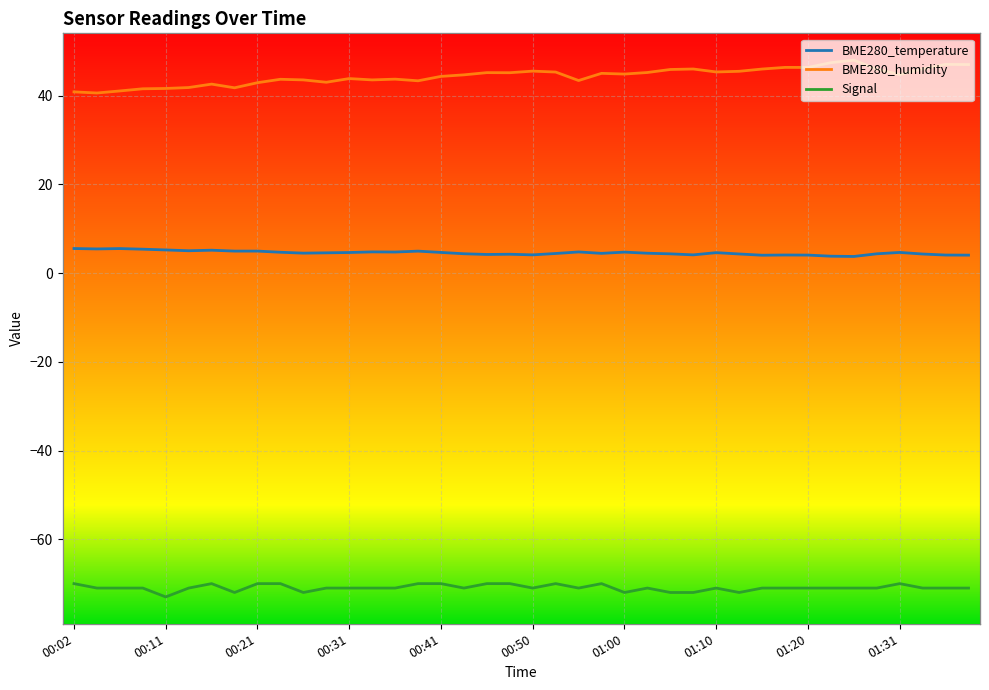

What value does the Signal series have at 01:05?

-72.0